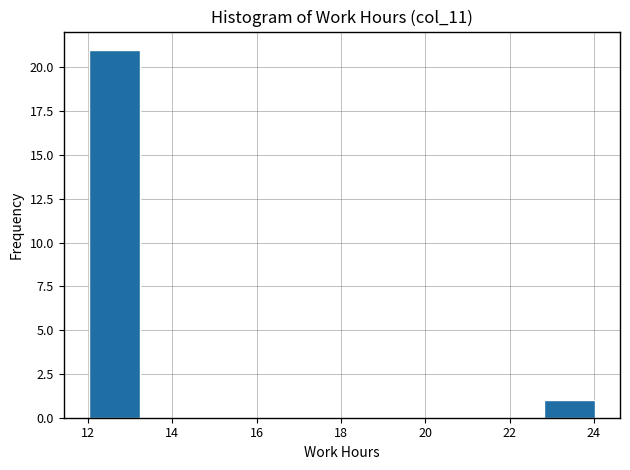

How tall is the bar that spans 12.02 to 13.22 on the x-axis? Neither the bar edges nor the heights are printed on the chart, so give them approximately, as read against the axes.

21